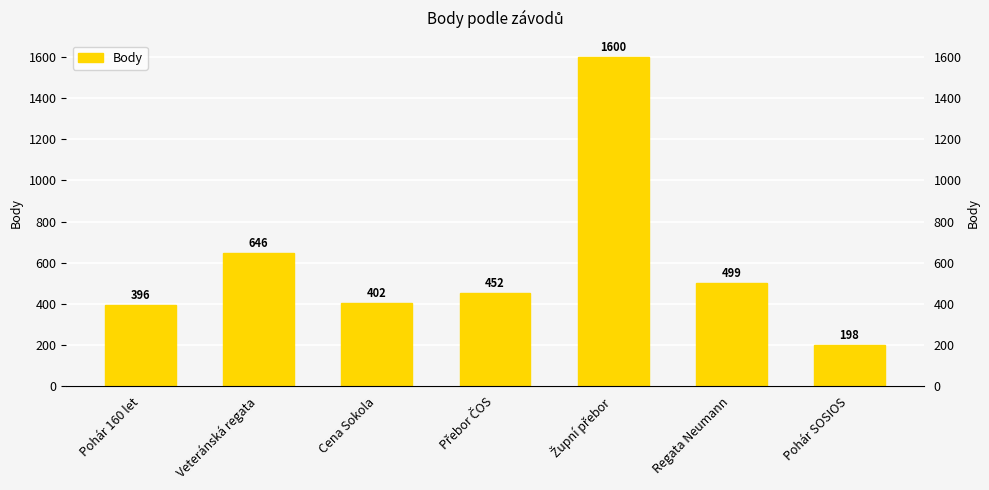

What is the label of the 3rd bar from the right?

Župní přebor